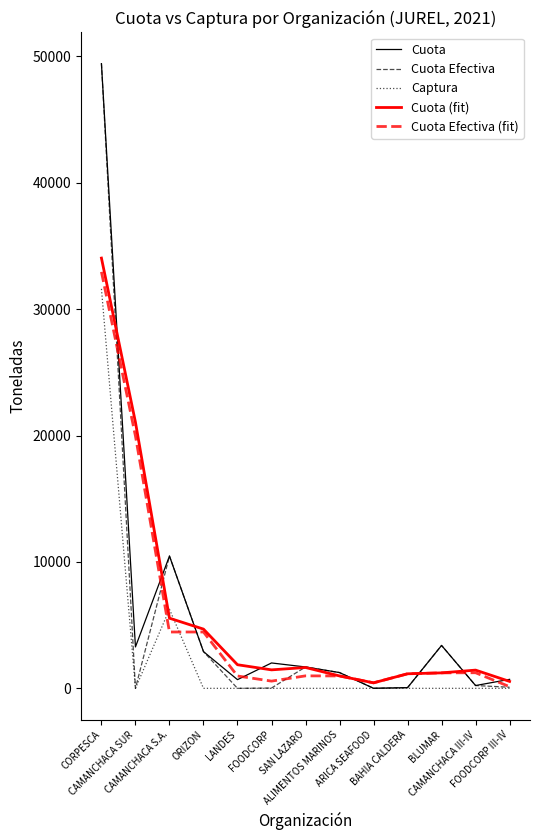

Where do Cuota Efectiva (fit) and Cuota Efectiva first cross each other?

CORPESCA and CAMANCHACA SUR